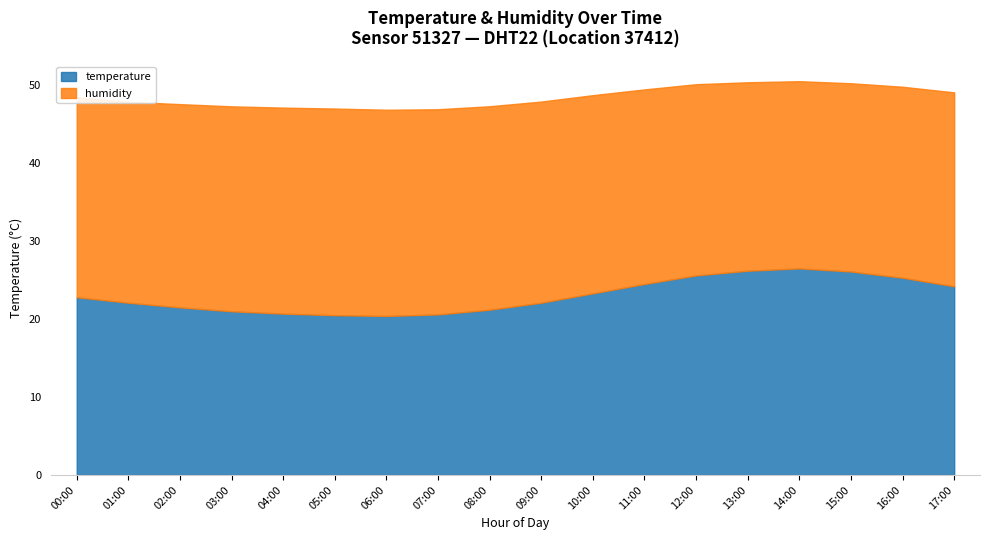

What is the difference between the maximum and minimum values in the temperature series?

6.1